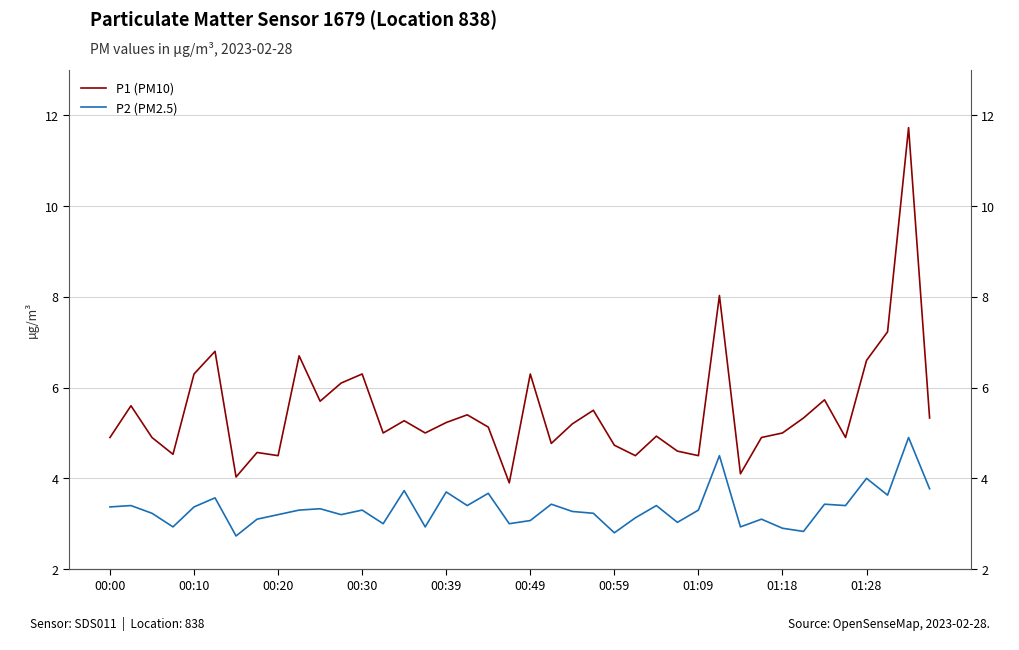

Reading left to right, list all the values displayed in this chart.

P1 (PM10): 4.9	5.6	4.9	4.5	6.3	6.8	4.0	4.6	4.5	6.7	5.7	6.1	6.3	5.0	5.3	5.0	5.2	5.4	5.1	3.9	6.3	4.8	5.2	5.5	4.7	4.5	4.9	4.6	4.5	8.0	4.1	4.9	5.0	5.3	5.7	4.9	6.6	7.2	11.7	5.3
P2 (PM2.5): 3.4	3.4	3.2	2.9	3.4	3.6	2.7	3.1	3.2	3.3	3.3	3.2	3.3	3.0	3.7	2.9	3.7	3.4	3.7	3.0	3.1	3.4	3.3	3.2	2.8	3.1	3.4	3.0	3.3	4.5	2.9	3.1	2.9	2.8	3.4	3.4	4.0	3.6	4.9	3.8